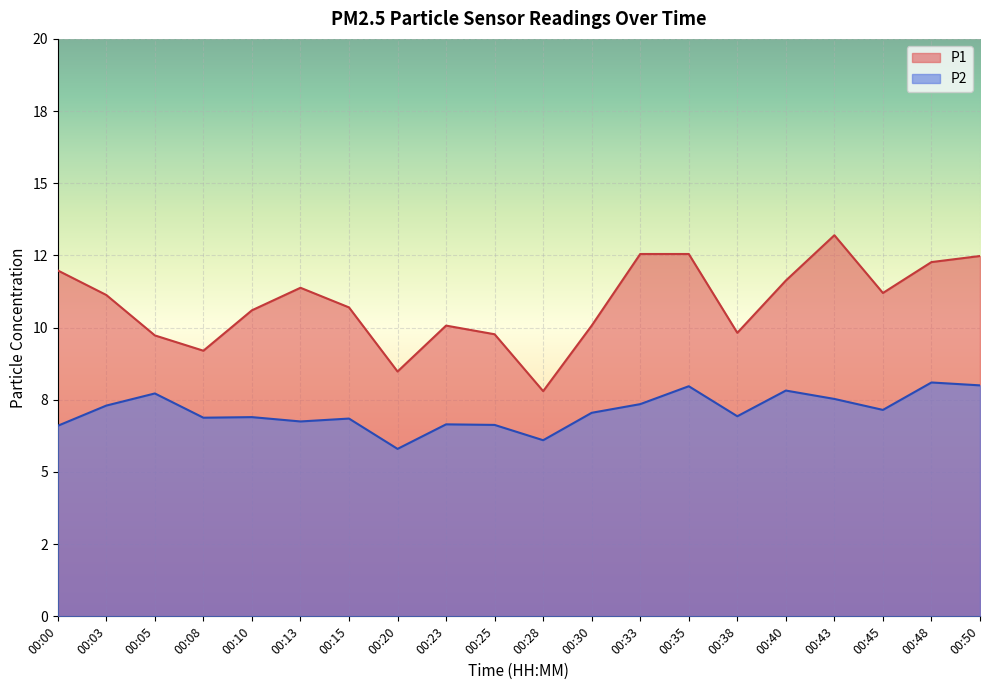

What are all the series names shown in the legend?

P1, P2